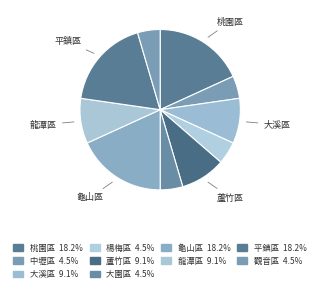

How many slices are in this pie chart?

10